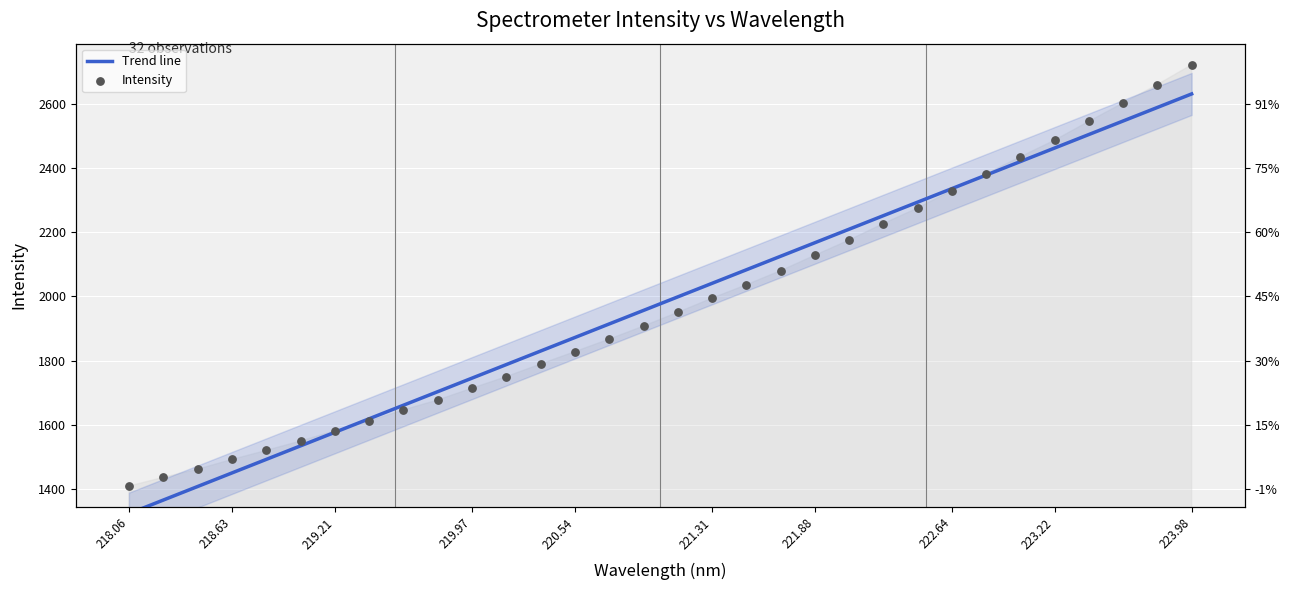

Which series reaches the minimum Y coordinate?

Trend line